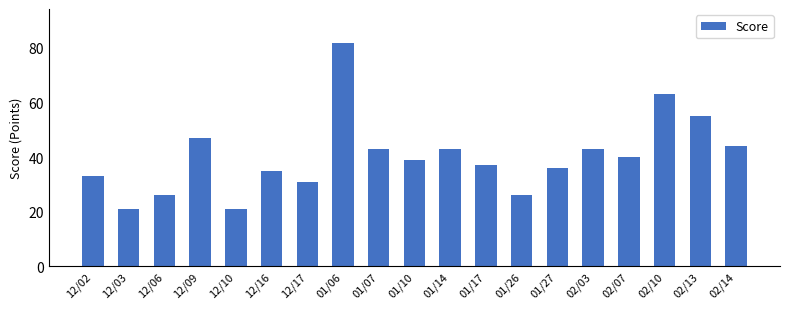

Reading right to left, what are all the values shown in this chart?

44	55	63	40	43	36	26	37	43	39	43	82	31	35	21	47	26	21	33